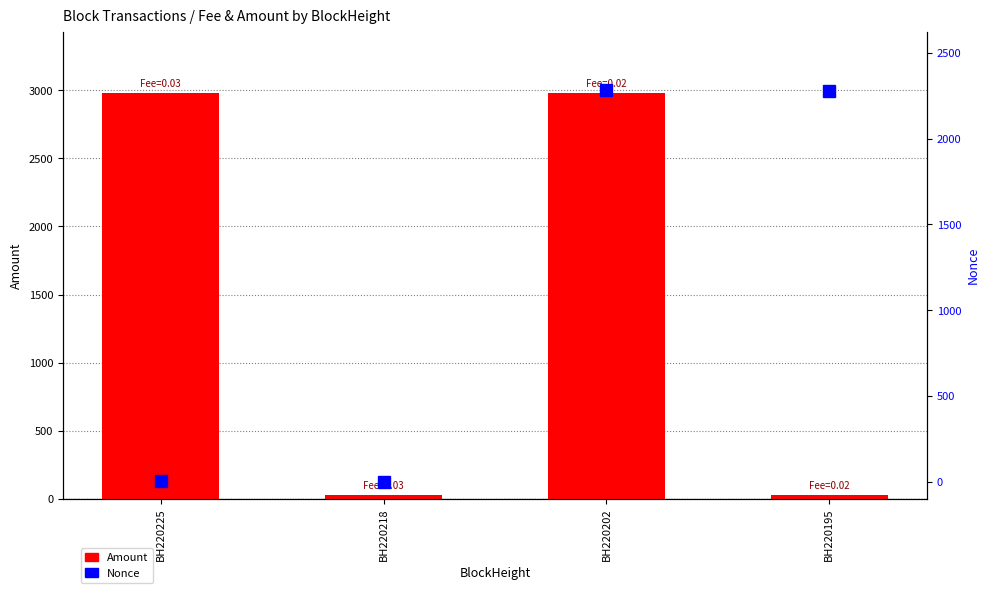

Which series changed the most between BH220225 and BH220195?

Amount